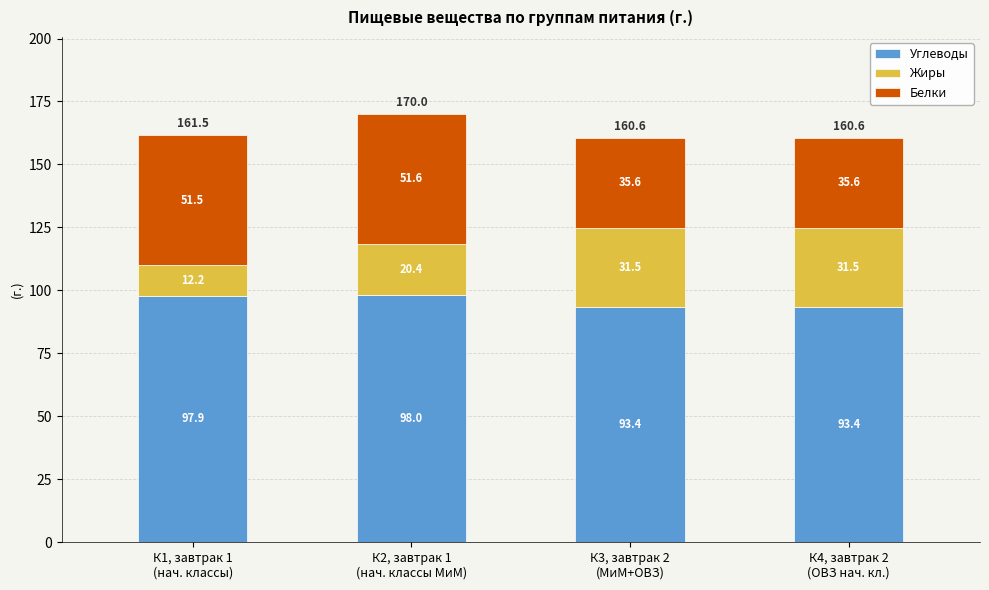

What is the average value of the Углеводы series?

95.7